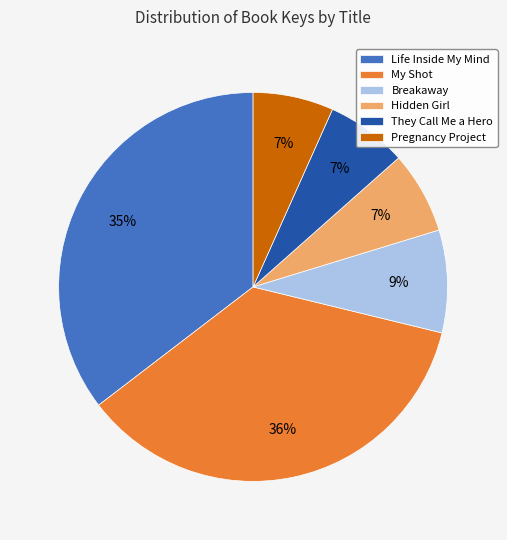

Is the sum of Life Inside My Mind and Breakaway greater than half?

No